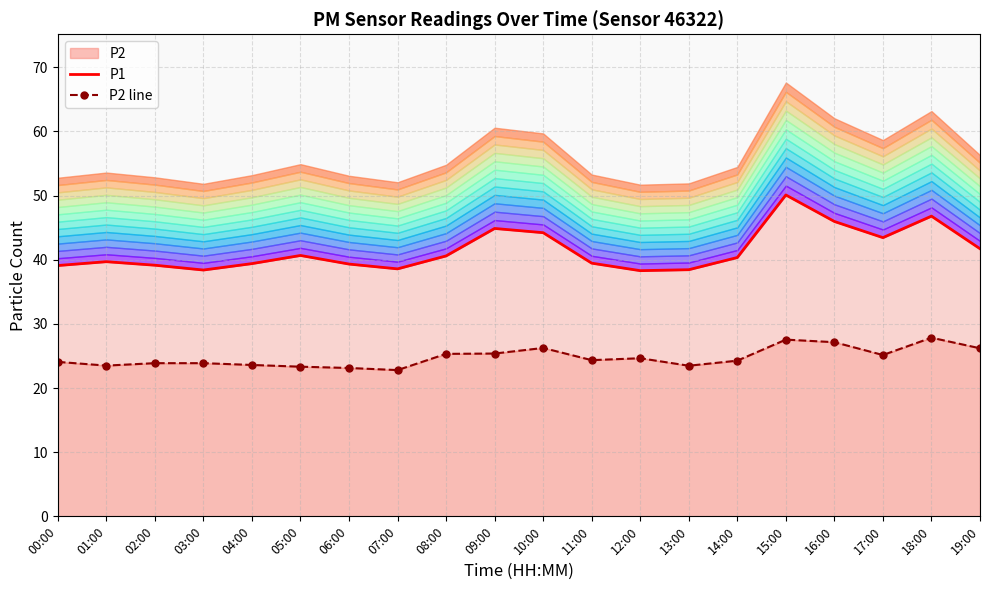

What is the sum of the P1 values at 13:00 and 14:00?

78.8